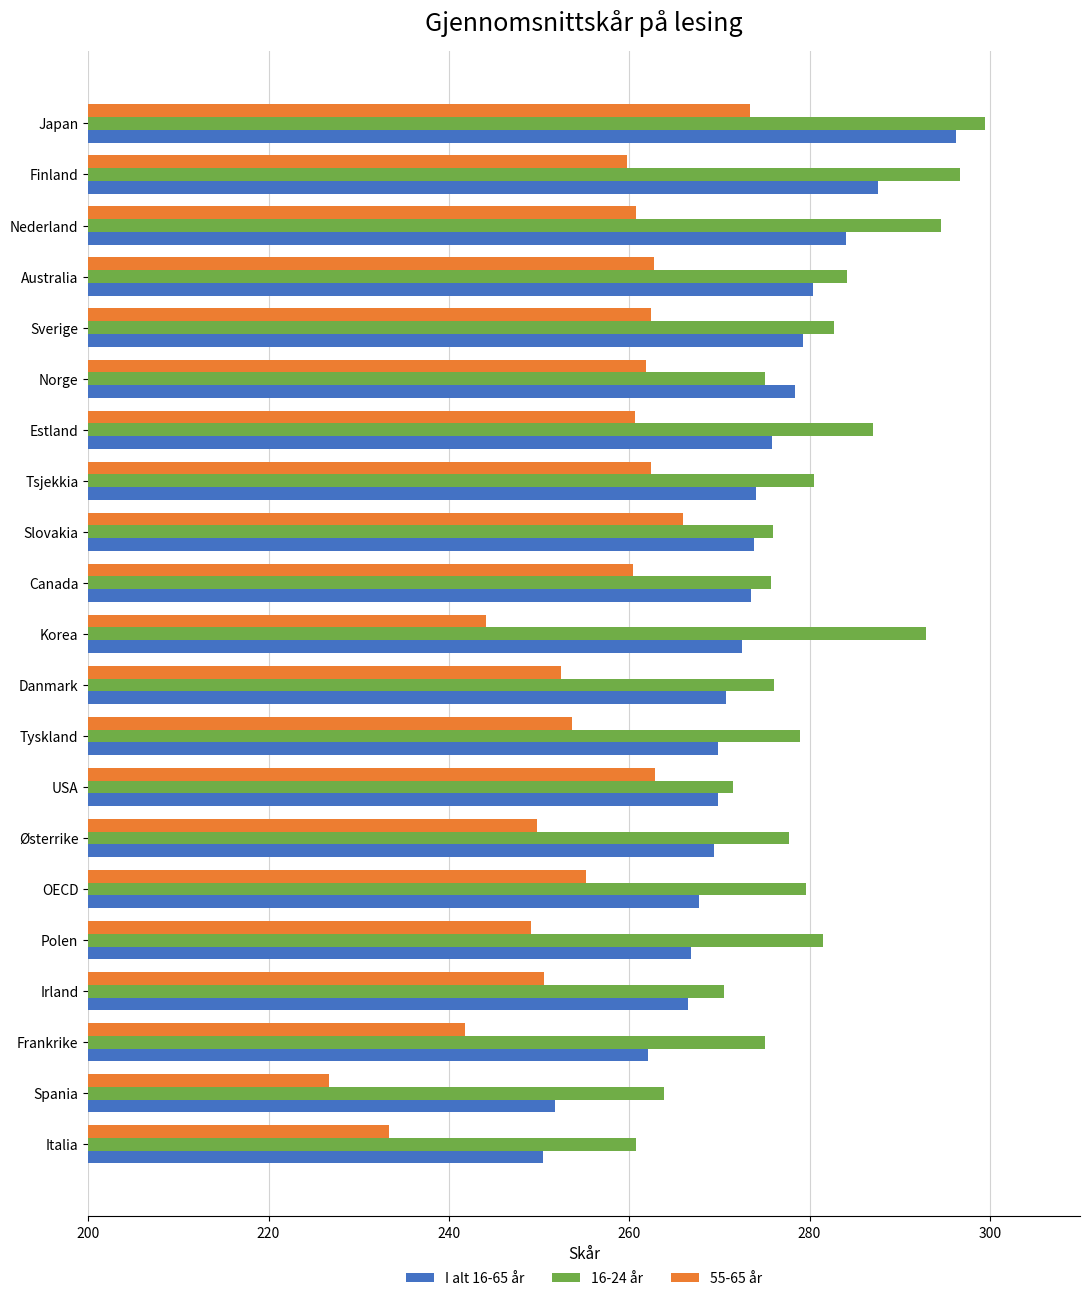

Is it true that 55-65 år equals 143.0 at OECD?

False